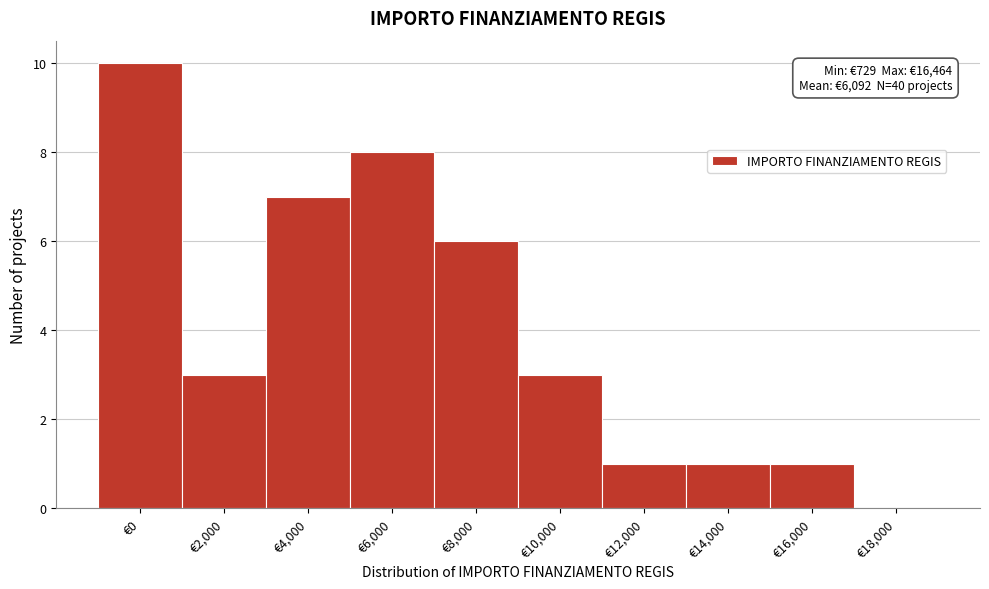

Reading left to right, extract all data points from this chart.

€0=10	€2,000=3	€4,000=7	€6,000=8	€8,000=6	€10,000=3	€12,000=1	€14,000=1	€16,000=1	€18,000=0